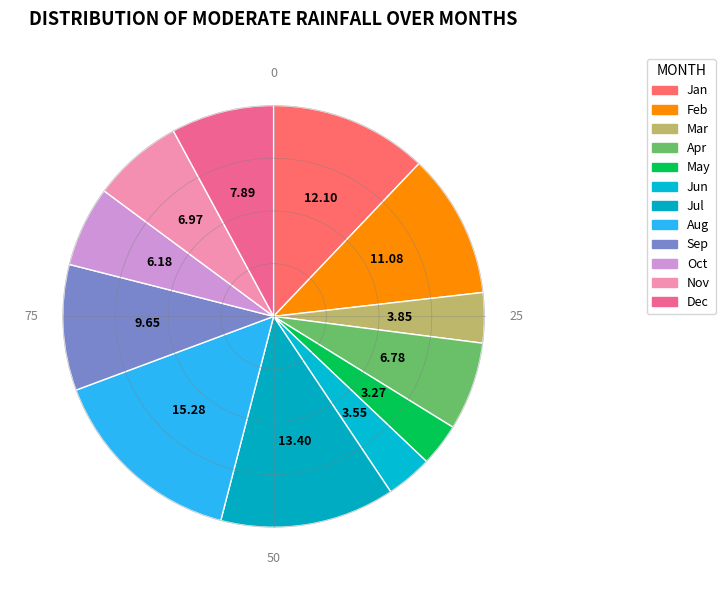

To the nearest percent, what is the difference between the Apr and Mar slice percentages?

3%